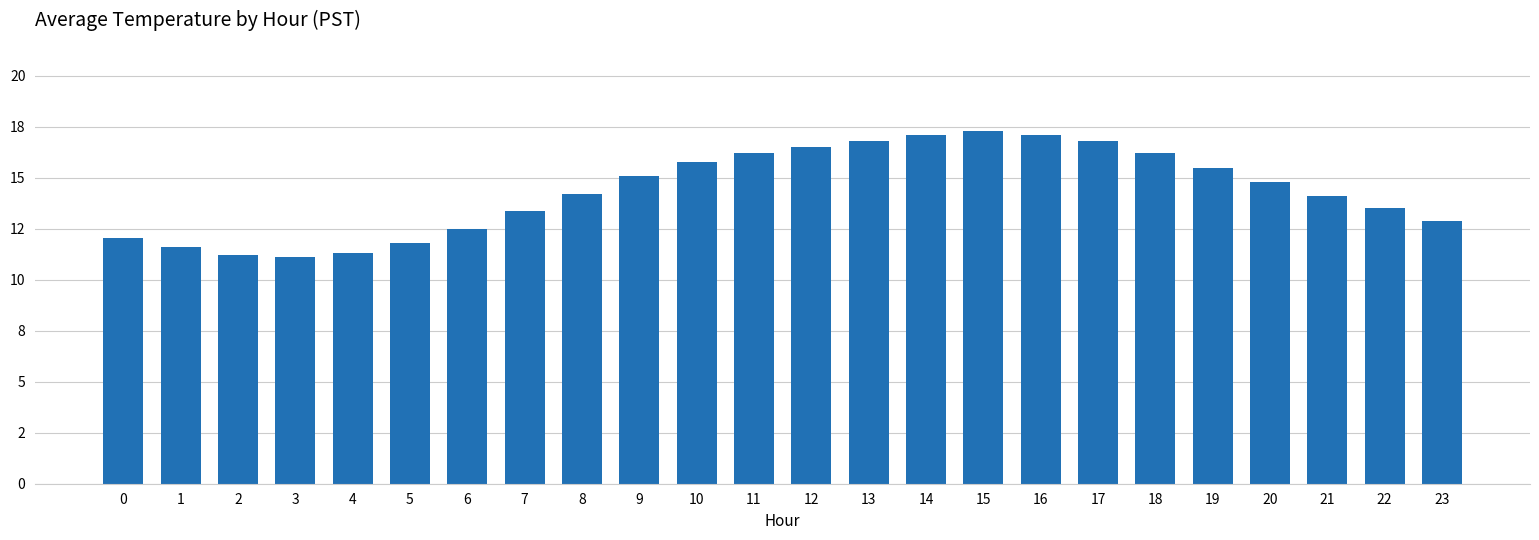

What is the greatest value displayed?

17.3